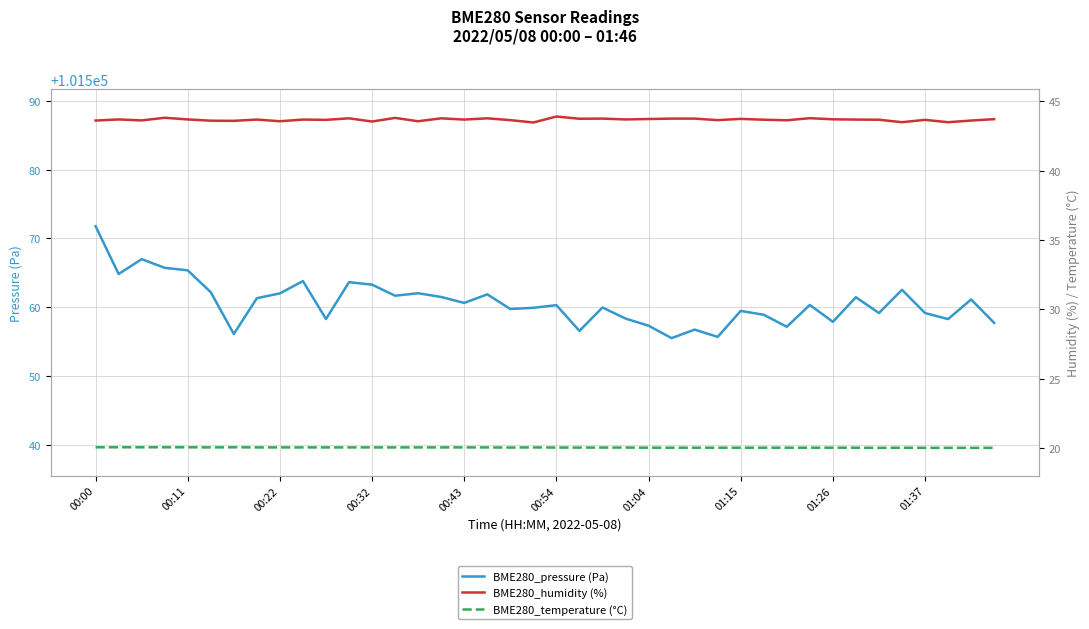

What is the value of the BME280_temperature (°C) point at the 20th from the left?

20.1